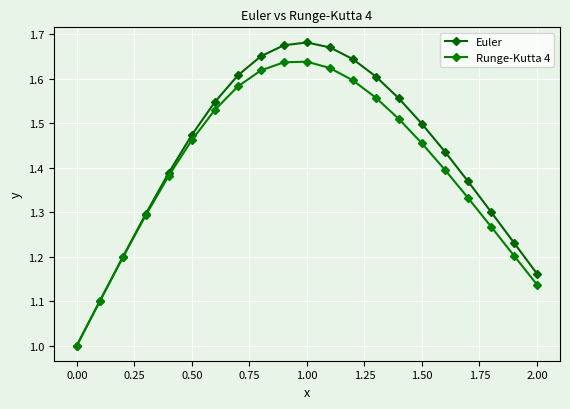

Which series has the largest total across all categories?

Euler